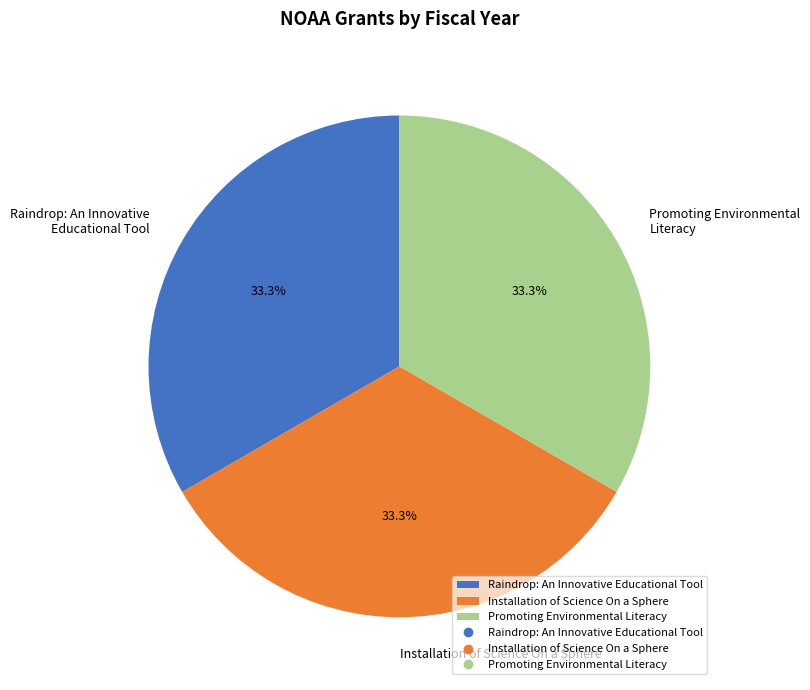

Does any single category account for the majority?

No